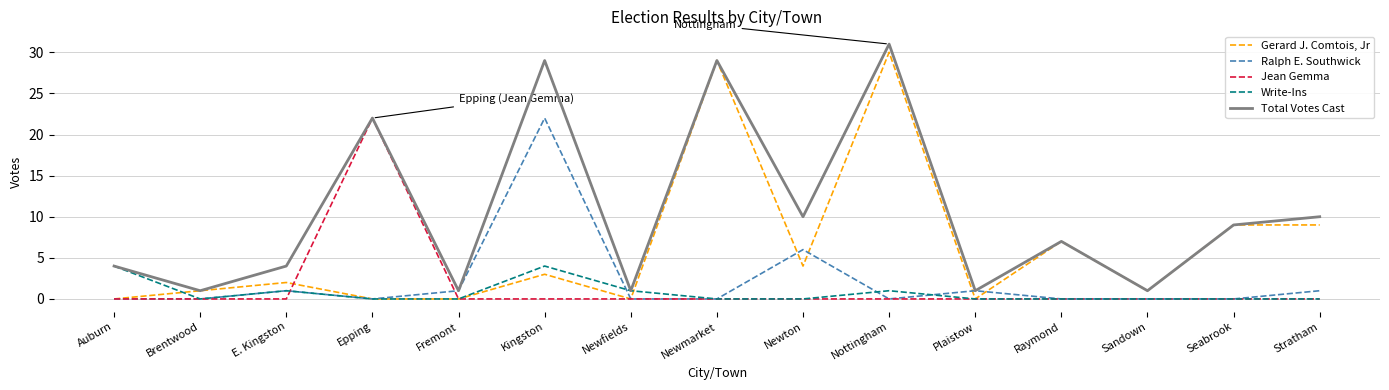

How many lines are shown in the chart?

5